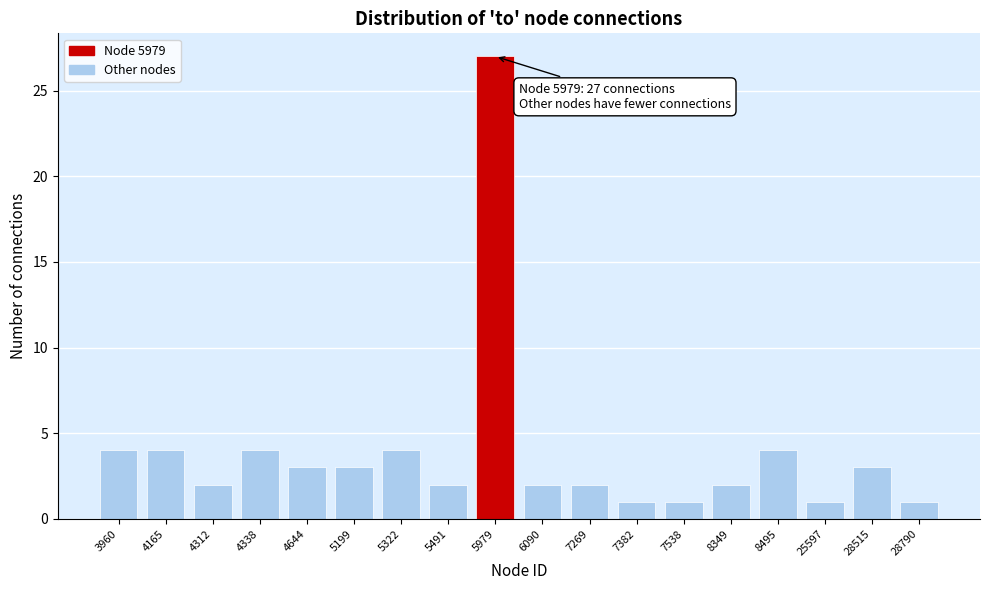

Reading left to right, what are all the values shown in this chart?

3960=4	4165=4	4312=2	4338=4	4644=3	5199=3	5322=4	5491=2	5979=27	6090=2	7269=2	7382=1	7538=1	8349=2	8495=4	25597=1	28515=3	28790=1